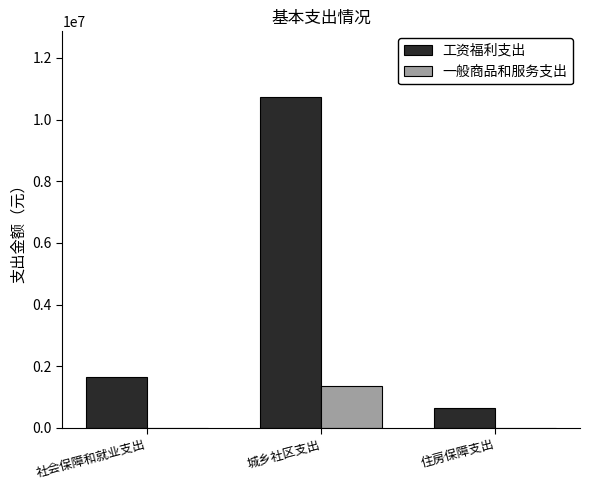

Is the value of 一般商品和服务支出 at 住房保障支出 greater than the value of 工资福利支出 at 城乡社区支出?

No